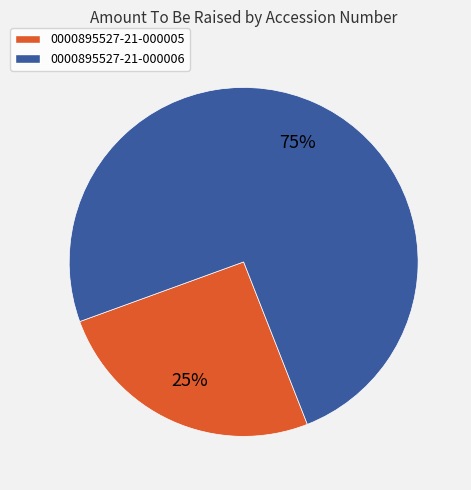

True or false: 0000895527-21-000006 accounts for 63% of the total.

False